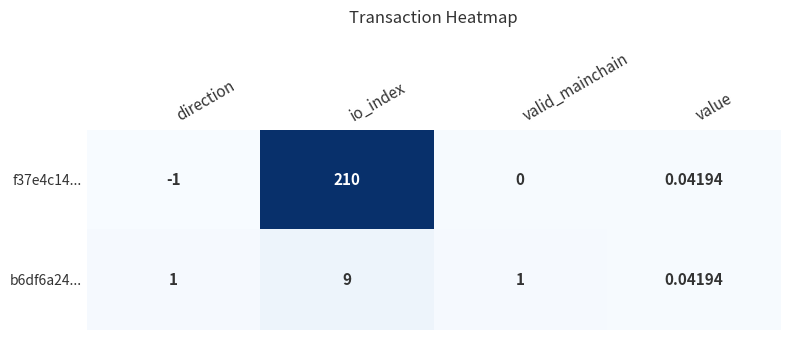

Is the value of b6df6a24... at valid_mainchain greater than the value of f37e4c14... at value?

Yes